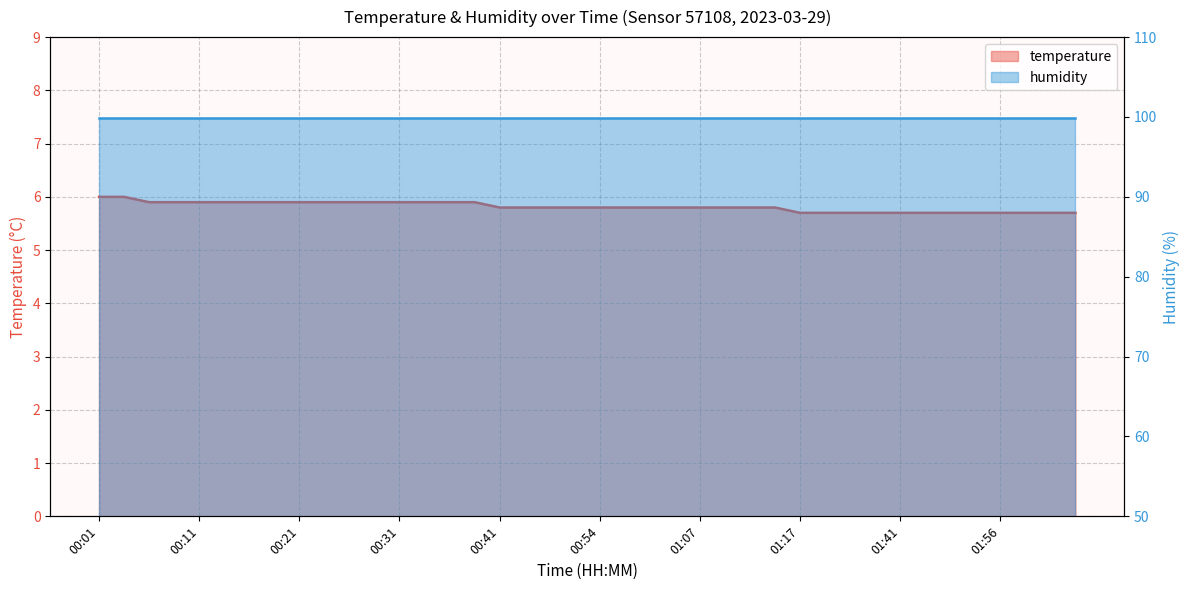

Approximately how many times larger is the value at 00:26 compared to 00:21?

1.0